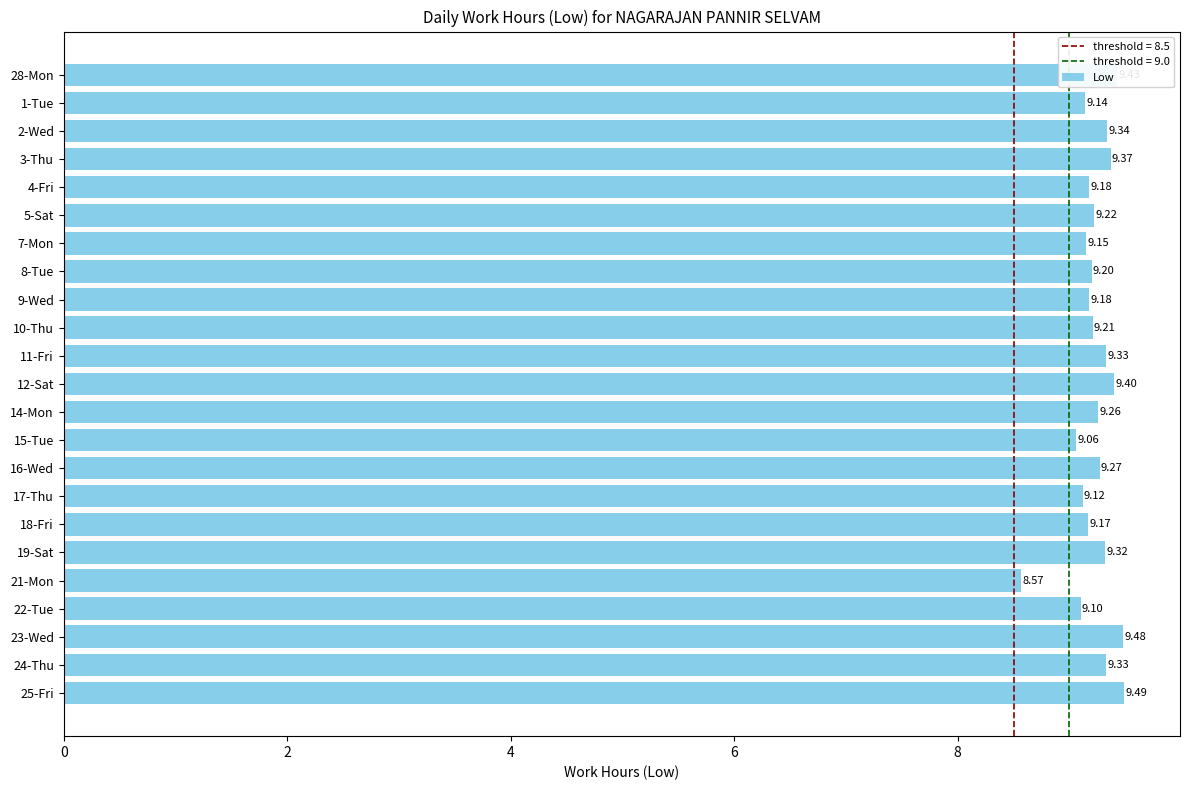

Which has a higher value, 18-Fri or 4-Fri?

4-Fri